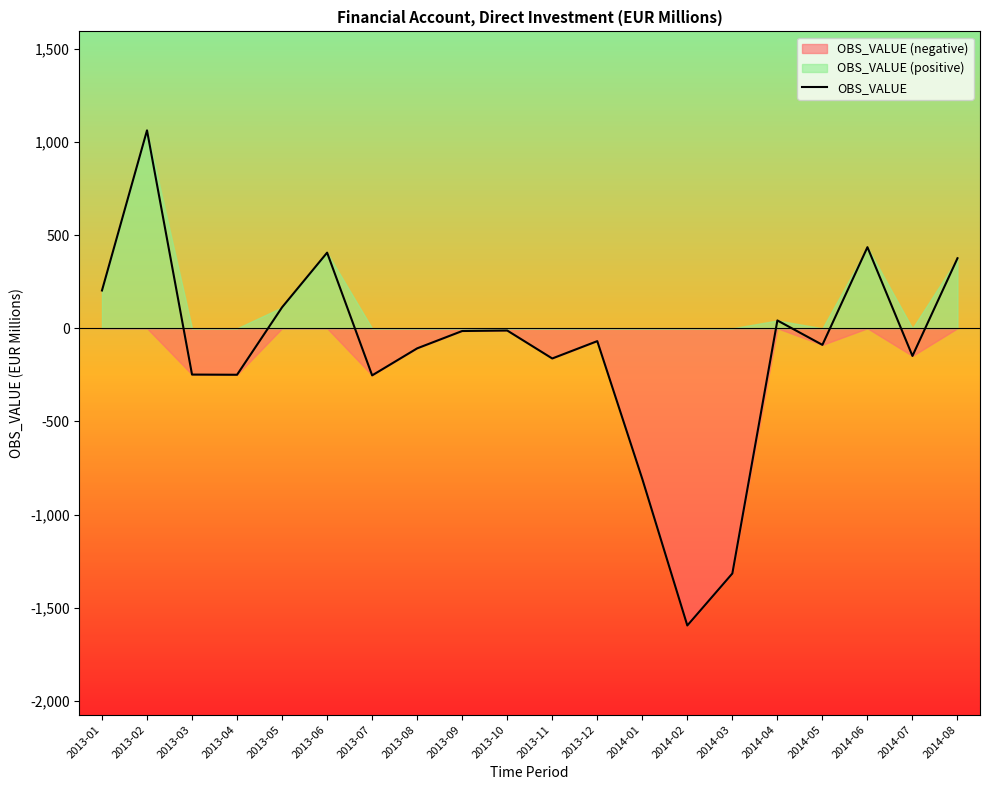

What position from the right is 2013-03?

18